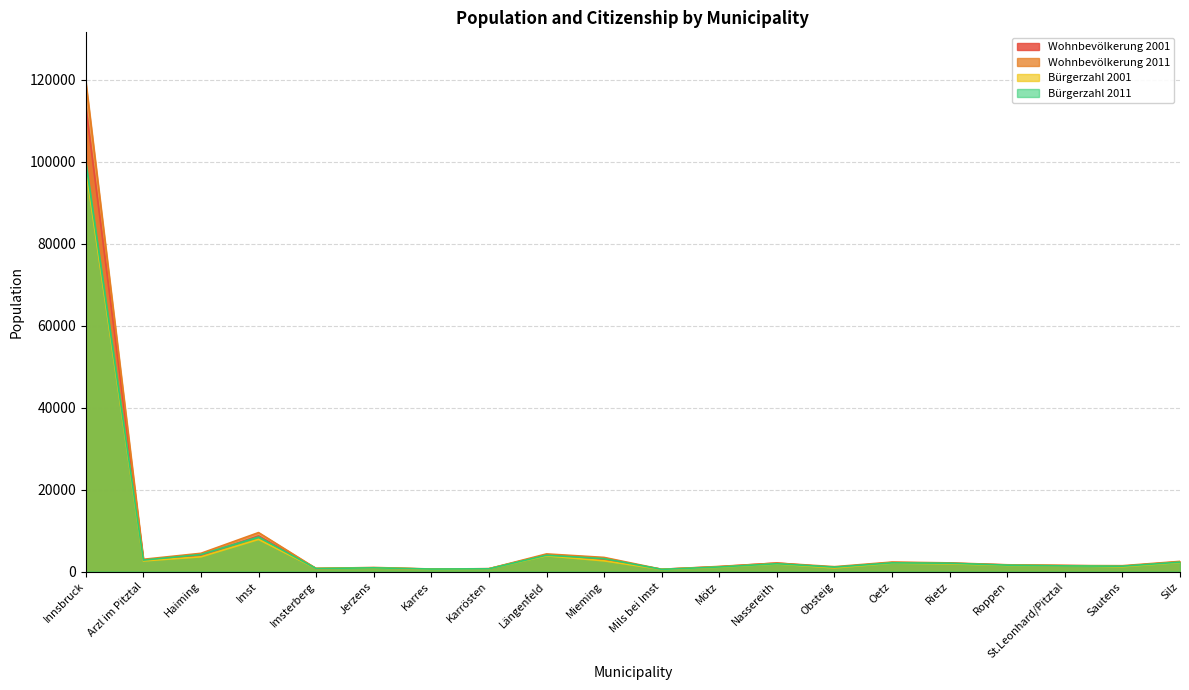

Reading left to right, what are all the values shown in this chart?

Wohnbevölkerung 2001: Innsbruck=113457	Arzl im Pitztal=2783	Haiming=3901	Imst=8689	Imsterberg=735	Jerzens=907	Karres=575	Karrösten=685	Längenfeld=4063	Mieming=2881	Mils bei Imst=557	Mötz=1172	Nassereith=2080	Obsteig=965	Oetz=2203	Rietz=2017	Roppen=1605	St.Leonhard/Pitztal=1472	Sautens=1280	Silz=2373
Wohnbevölkerung 2011: Innsbruck=119617	Arzl im Pitztal=2981	Haiming=4449	Imst=9506	Imsterberg=742	Jerzens=993	Karres=611	Karrösten=685	Längenfeld=4300	Mieming=3444	Mils bei Imst=544	Mötz=1244	Nassereith=2059	Obsteig=1187	Oetz=2308	Rietz=2109	Roppen=1646	St.Leonhard/Pitztal=1463	Sautens=1423	Silz=2478
Bürgerzahl 2001: Innsbruck=98419	Arzl im Pitztal=2587	Haiming=3590	Imst=7837	Imsterberg=725	Jerzens=879	Karres=570	Karrösten=663	Längenfeld=3845	Mieming=2608	Mils bei Imst=518	Mötz=1060	Nassereith=1847	Obsteig=884	Oetz=2048	Rietz=1889	Roppen=1491	St.Leonhard/Pitztal=1416	Sautens=1173	Silz=2213
Bürgerzahl 2011: Innsbruck=99977	Arzl im Pitztal=2790	Haiming=4137	Imst=8431	Imsterberg=728	Jerzens=904	Karres=602	Karrösten=659	Längenfeld=3978	Mieming=3136	Mils bei Imst=528	Mötz=1109	Nassereith=1903	Obsteig=1076	Oetz=2110	Rietz=2025	Roppen=1554	St.Leonhard/Pitztal=1378	Sautens=1299	Silz=2286